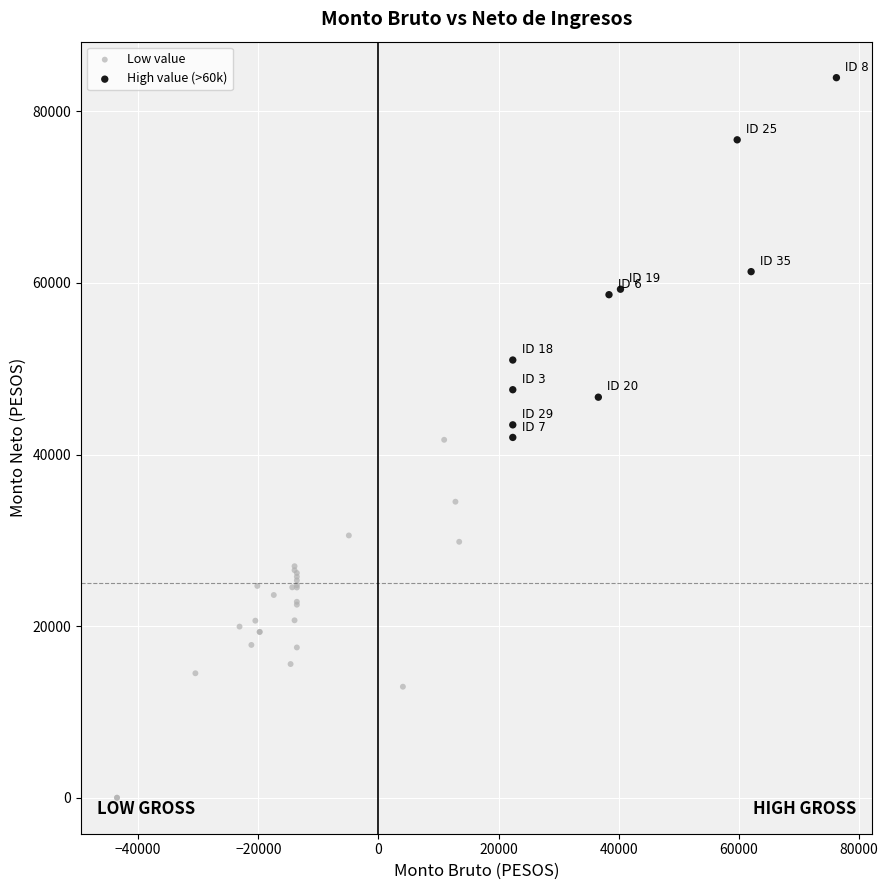

Which series reaches the maximum Y coordinate?

High value (>60k)